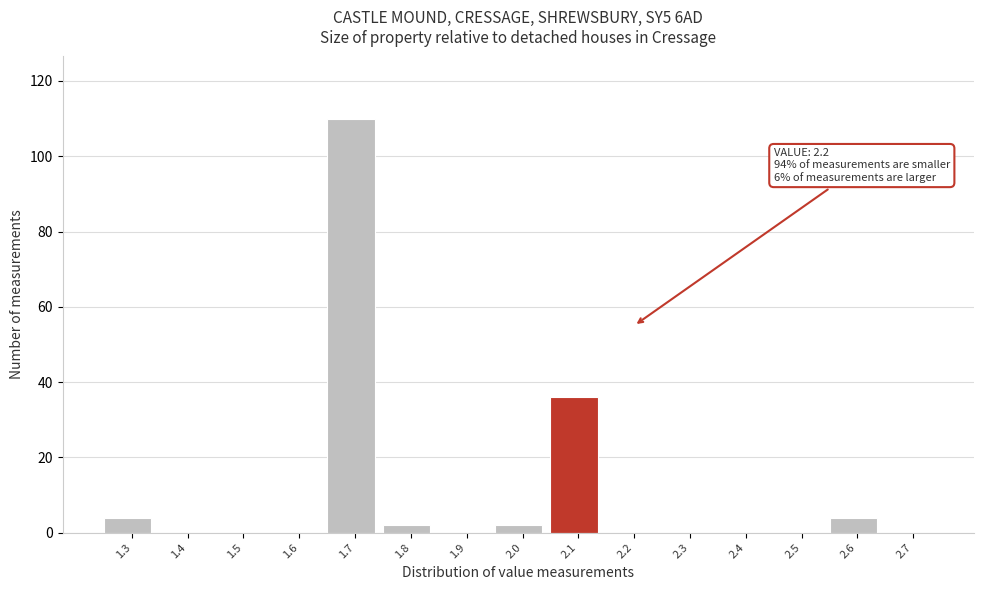

Reading left to right, list all the values displayed in this chart.

1.3=4	1.4=0	1.5=0	1.6=0	1.7=110	1.8=2	1.9=0	2.0=2	2.1=36	2.2=0	2.3=0	2.4=0	2.5=0	2.6=4	2.7=0